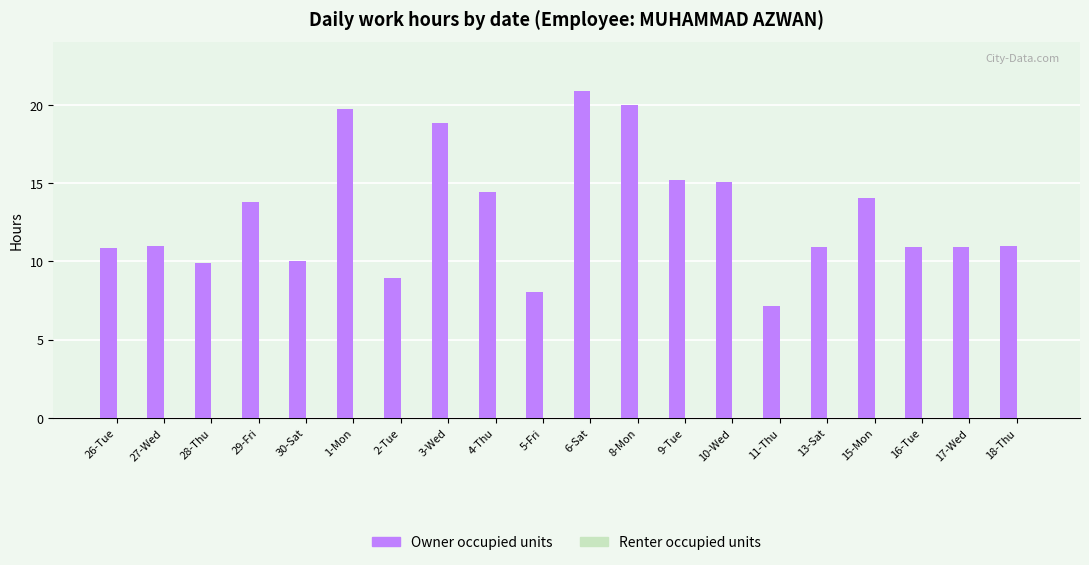

True or false: the data shows 4.0 at 26-Tue.

False